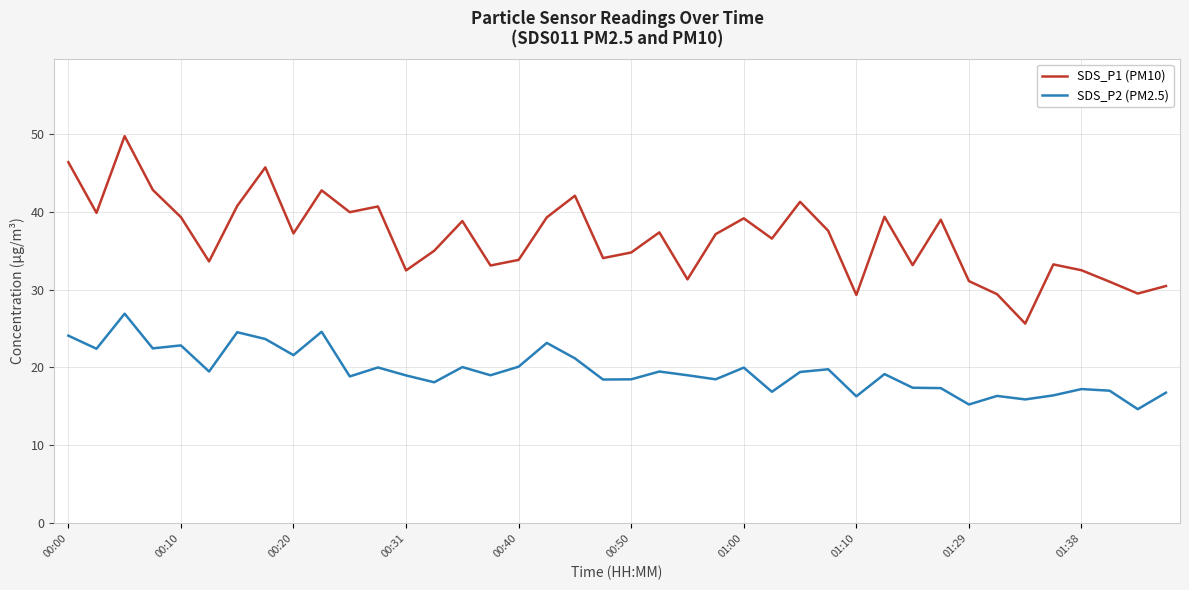

Which series has the largest total across all categories?

SDS_P1 (PM10)